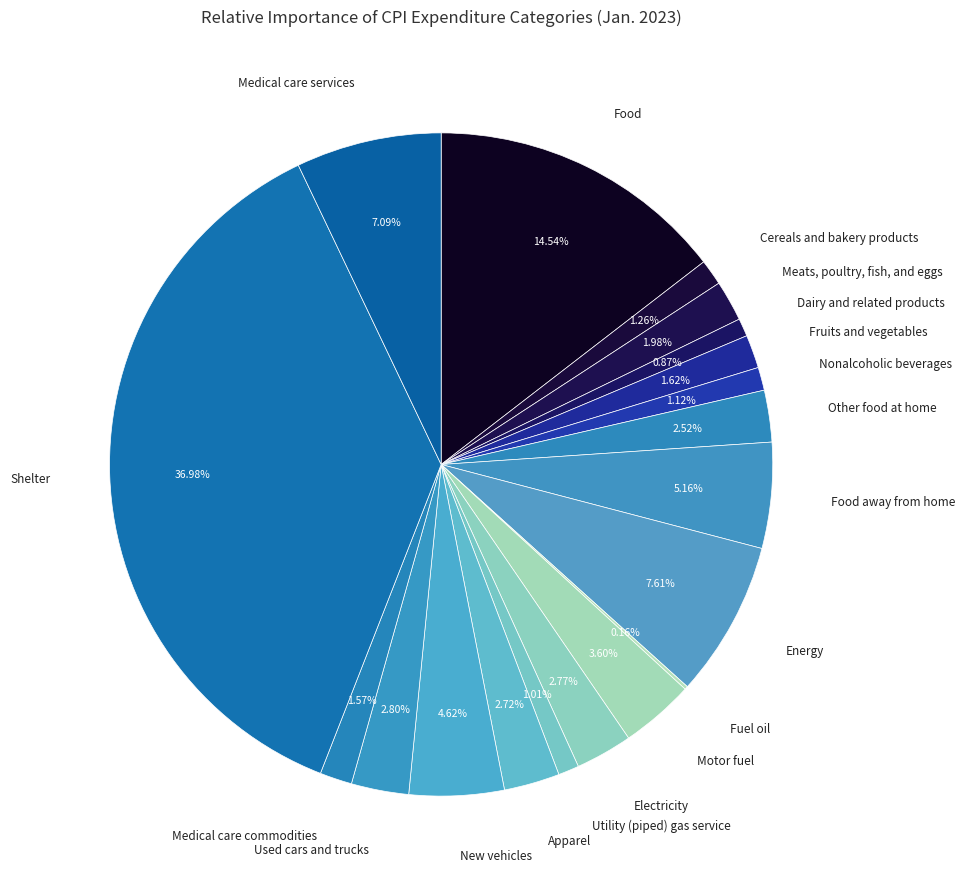

Which category has the biggest portion of the pie?

Shelter